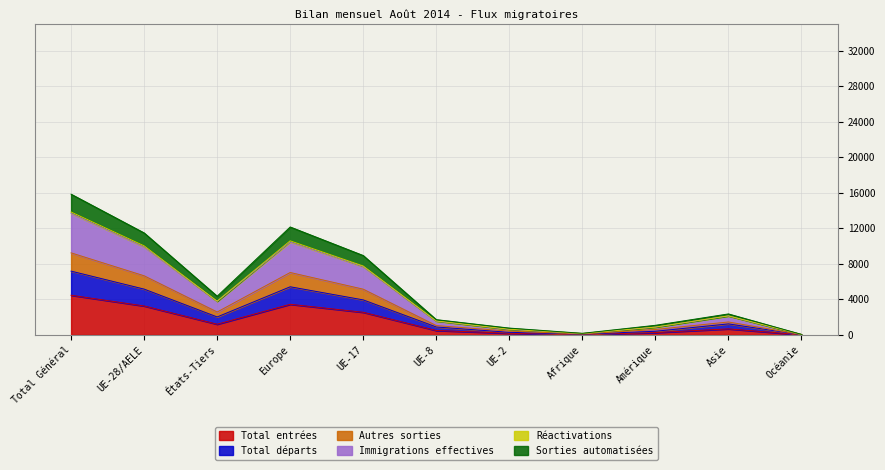

Where is Total entrées nearest to the value 2242?

UE-17